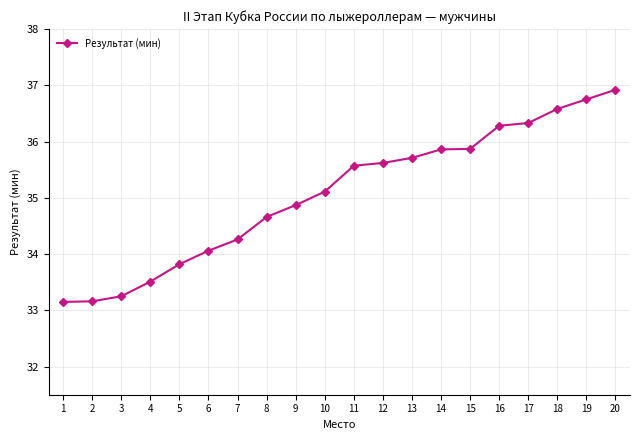

What is the ratio of the value at 6 to the value at 20?

0.9